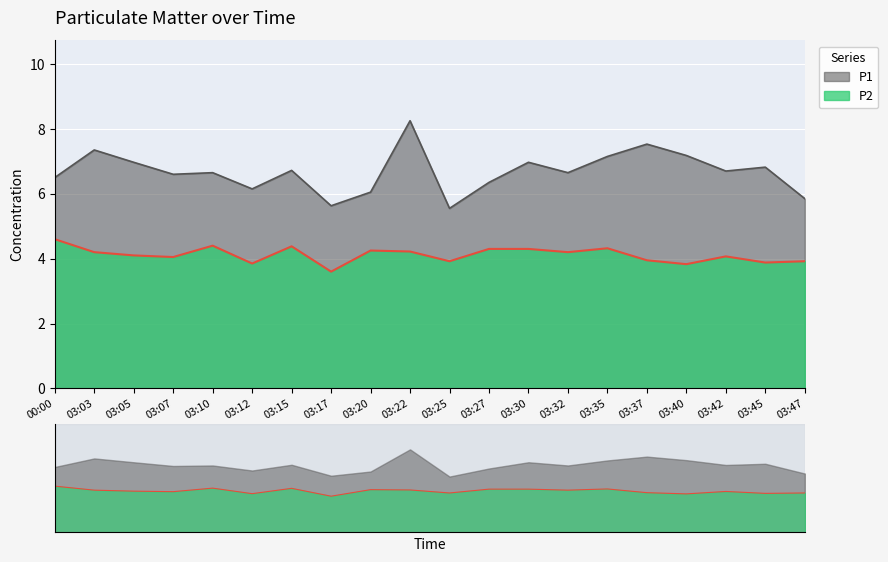

In P2, how many points are lower than both neighbors (excluding endpoints)?

7